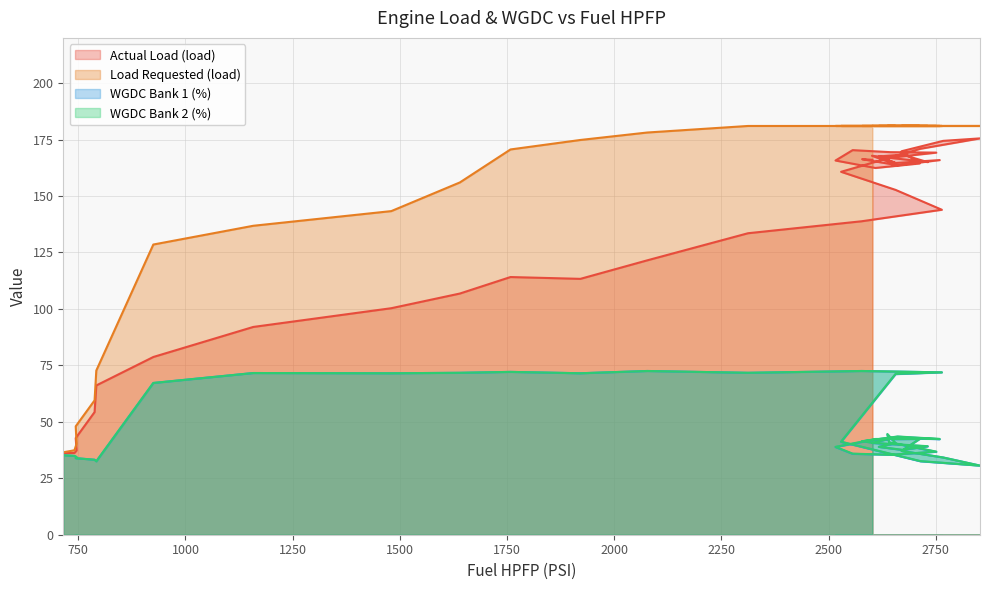

What is the value of the Actual Load (load) point at the 5th from the left?

54.3